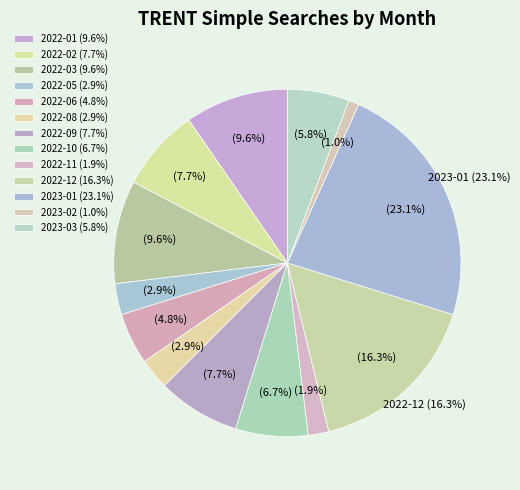

Approximately how many times larger is the value at 2022-03 compared to 2023-02?

10.0